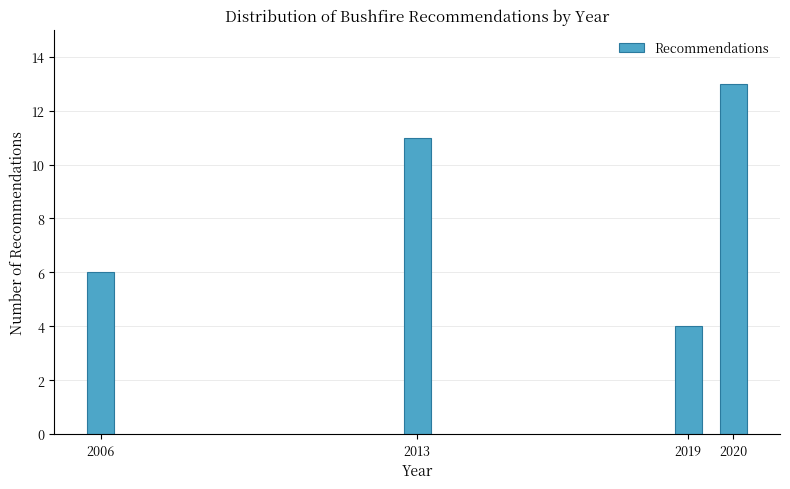

Reading left to right, list all the values displayed in this chart.

2006=6	2013=11	2019=4	2020=13